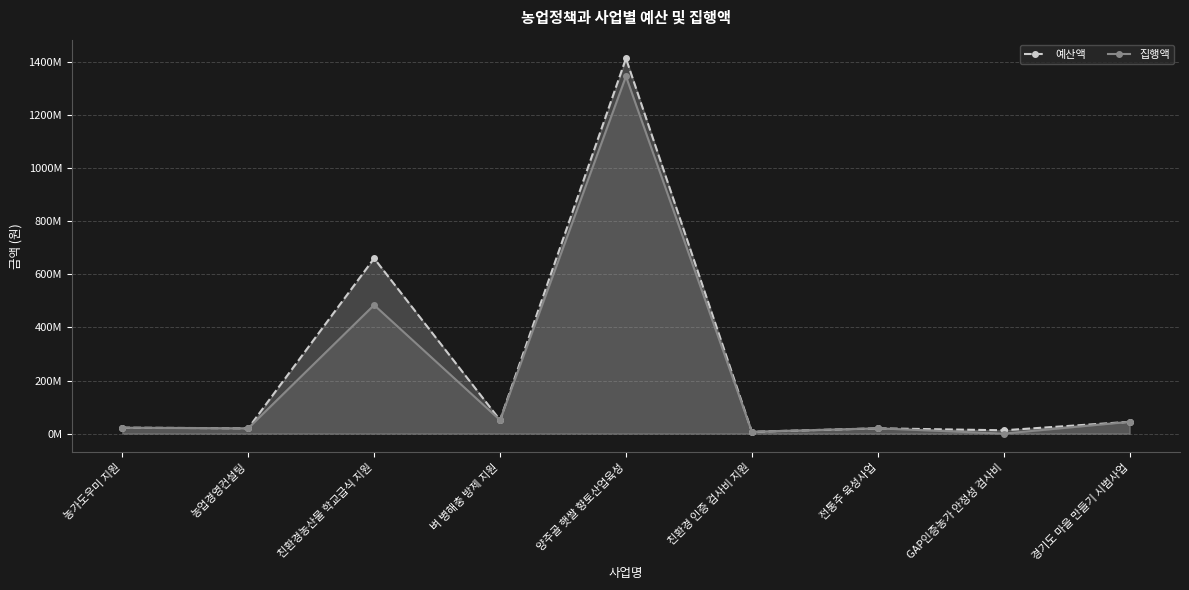

Which series has the widest spread of values?

예산액